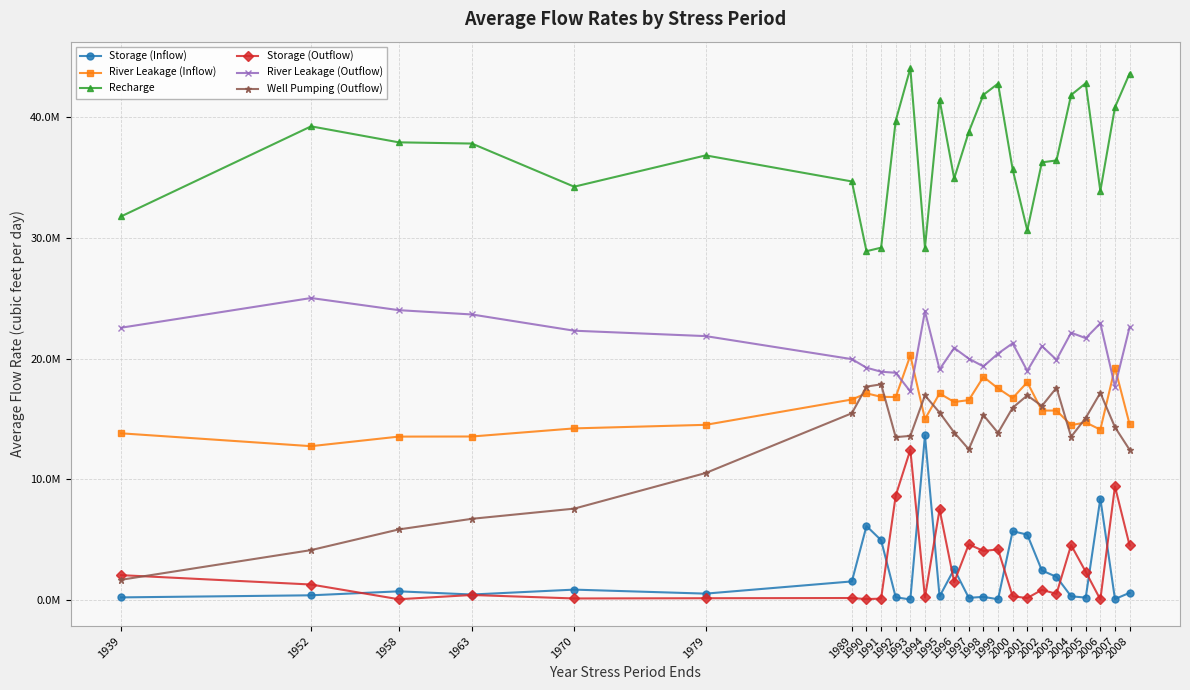

Reading left to right, what are all the values shown in this chart?

Storage (Inflow): 219658.9	392726.2	721350.1	457861.6	863329.3	531836.5	1543056.1	6133720.7	4959877.3	229840.4	48013.0	13637430.0	296528.0	2566737.1	182984.6	264332.3	63768.6	5701508.9	5423895.2	2452112.5	1920659.3	309494.9	201691.5	8411568.0	83008.5	597456.4
River Leakage (Inflow): 13814868.7	12749552.0	13542517.8	13551024.5	14223298.3	14518407.9	16616690.5	17128776.2	16838083.7	16820548.6	20263192.6	14999035.8	17117644.1	16410859.0	16566154.2	18490398.9	17539947.3	16735495.0	18044035.9	15700450.5	15699911.9	14492882.4	14715884.4	14120404.5	19252142.6	14572896.5
Recharge: 31787632.7	39251604.1	37926662.4	37825598.2	34250390.0	36844438.5	34685228.5	28905326.1	29198352.8	39716606.6	44066765.5	29203739.4	41461485.1	34932657.7	38791566.4	41860805.8	42791237.4	35687933.2	30634937.9	36267442.9	36426165.6	41848955.4	42826968.0	33896476.0	40829825.8	43625667.9
Storage (Outflow): 2062433.7	1286858.2	66556.6	418779.8	130902.6	150182.7	168094.1	78856.4	116621.0	8652752.4	12454743.7	214922.2	7513747.3	1483591.3	4614789.3	4069914.6	4192609.5	311822.0	166263.9	842917.5	513402.7	4552008.2	2339584.7	45039.2	9418022.6	4530825.1
River Leakage (Outflow): 22565682.7	25025743.6	24020044.3	23663058.1	22317718.4	21869717.4	19961201.7	19250975.6	18919345.4	18831304.0	17280855.7	23928270.9	19113260.2	20888257.1	19999342.8	19358885.5	20422543.8	21273683.9	18989549.8	21041095.9	19910555.0	22151706.6	21700675.3	22930058.9	17690231.2	22609203.8
Well Pumping (Outflow): 1679626.1	4138475.0	5850202.7	6731378.2	7573726.7	10526472.4	15478433.0	17684530.5	17874225.8	13498088.2	13602445.7	16953310.3	15534411.1	13880918.7	12493271.3	15320566.2	13853726.9	15934290.5	16955824.0	16082579.3	17590221.5	13528066.8	15093344.8	17169803.6	14325630.9	12453630.6